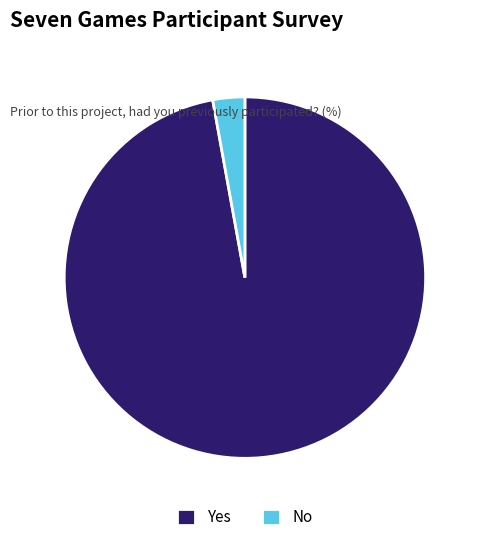

Is the sum of Yes and No greater than half?

Yes